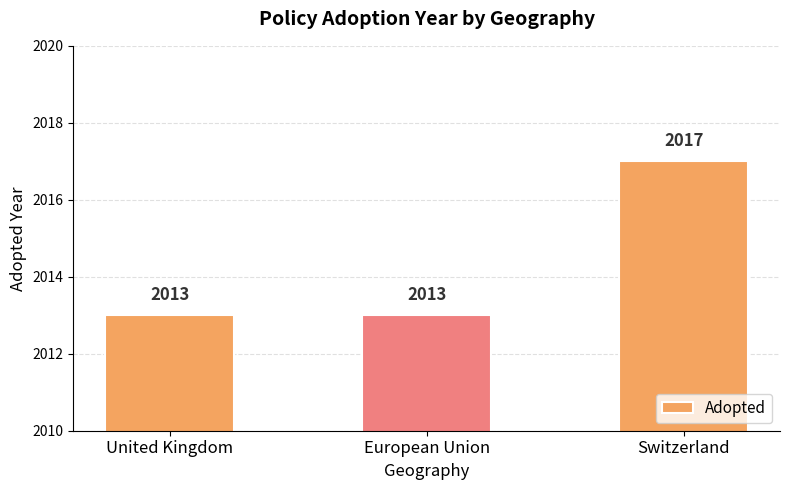

Count the values in the range 2013 to 2017.

3